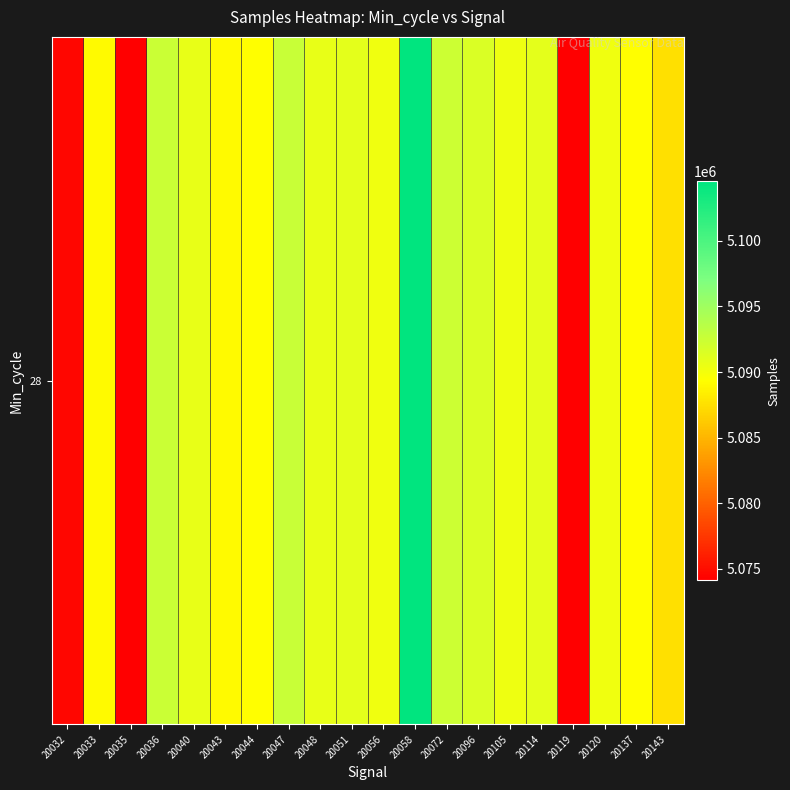

At which category does the chart reach its minimum across all series?

20035